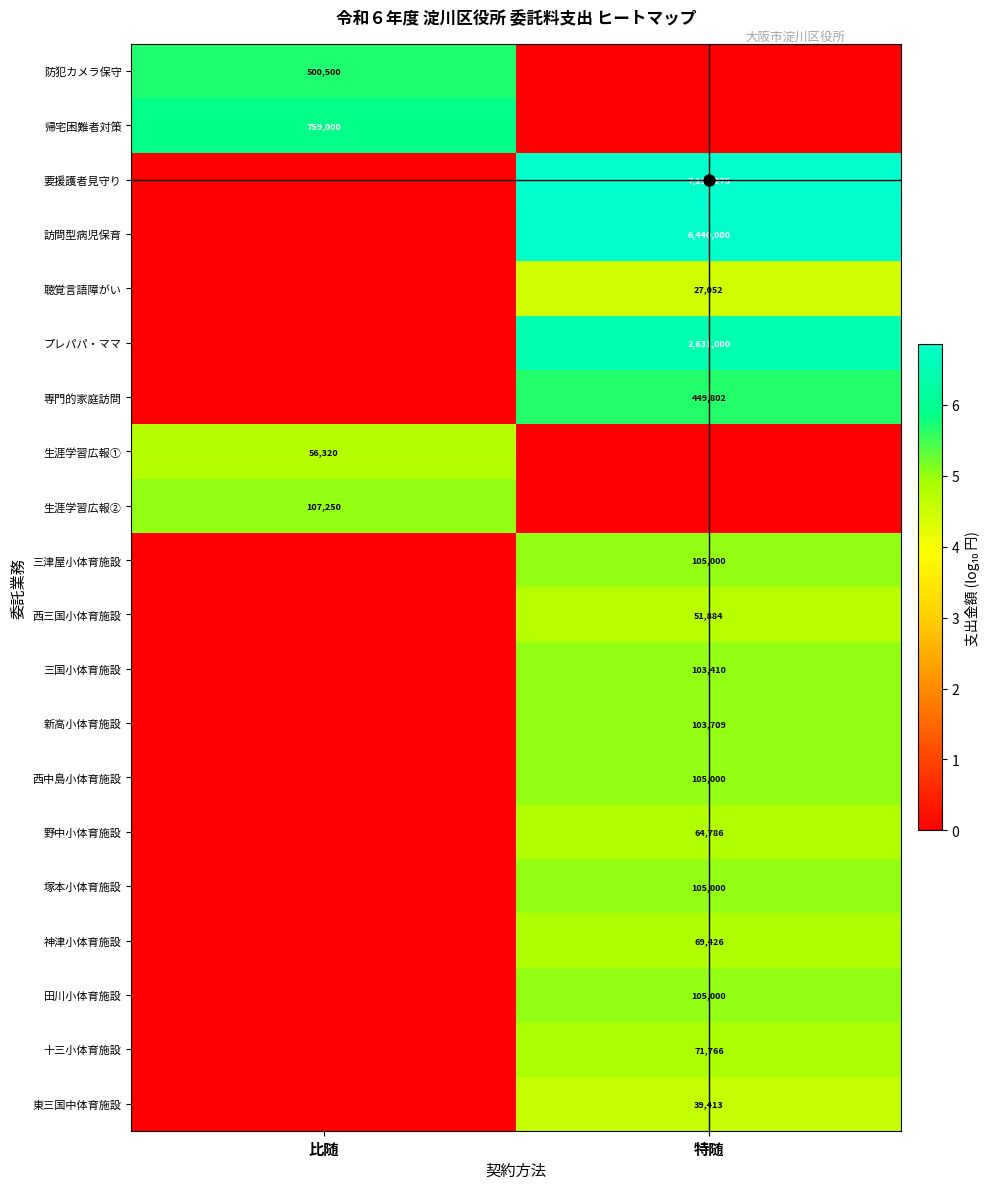

Is it true that 防犯カメラ保守 equals 500500 at 比随?

True